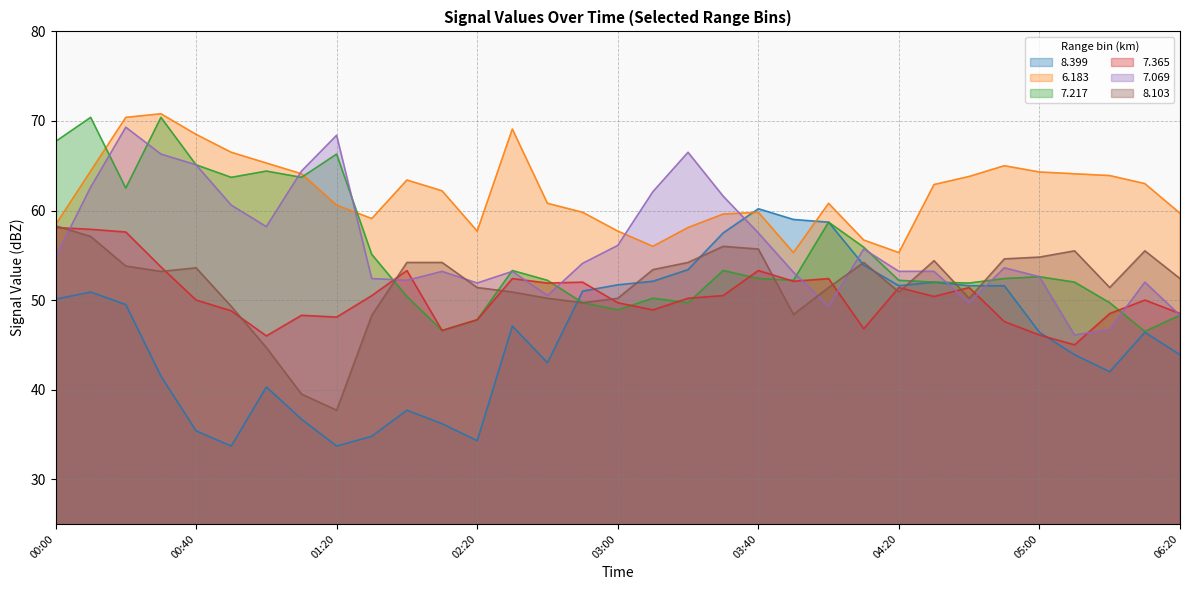

Reading left to right, what are all the values shown in this chart?

  8.399: 50.1	50.9	49.5	41.5	35.4	33.7	40.3	36.7	33.7	34.8	37.7	36.2	34.3	47.1	43.0	51.0	51.7	52.1	53.4	57.5	60.2	59.0	58.7	53.9	51.6	52.0	51.6	51.6	46.4	43.9	42.0	46.4	43.9
  6.183: 58.4	64.4	70.4	70.8	68.5	66.5	65.3	64.1	60.6	59.1	63.4	62.2	57.7	69.1	60.8	59.8	57.7	56.0	58.1	59.6	59.8	55.3	60.8	56.7	55.3	62.9	63.8	65.0	64.3	64.1	63.9	63.0	59.7
  7.217: 67.7	70.4	62.5	70.4	65.1	63.7	64.4	63.7	66.3	55.1	50.4	46.6	47.8	53.3	52.2	49.7	48.9	50.2	49.7	53.3	52.4	52.2	58.7	55.9	52.2	52.0	51.9	52.4	52.6	52.0	49.7	46.5	48.3
  7.365: 58.1	57.9	57.6	53.7	50.0	48.8	46.0	48.3	48.1	50.5	53.3	46.6	47.8	52.4	51.9	52.0	49.7	48.9	50.2	50.5	53.3	52.1	52.4	46.8	51.4	50.4	51.4	47.6	46.1	45.0	48.5	50.0	48.5
  7.069: 54.8	62.6	69.3	66.3	65.1	60.6	58.2	64.4	68.4	52.4	52.2	53.2	51.9	53.2	50.5	54.1	56.1	62.1	66.5	61.6	57.5	53.1	49.3	55.7	53.2	53.2	49.7	53.6	52.6	46.1	46.7	52.0	48.3
  8.103: 58.3	57.1	53.8	53.2	53.6	49.3	44.7	39.5	37.7	48.3	54.2	54.2	51.4	50.9	50.2	49.7	50.2	53.4	54.2	56.0	55.7	48.4	51.4	54.2	50.9	54.4	50.2	54.6	54.8	55.5	51.4	55.5	52.4